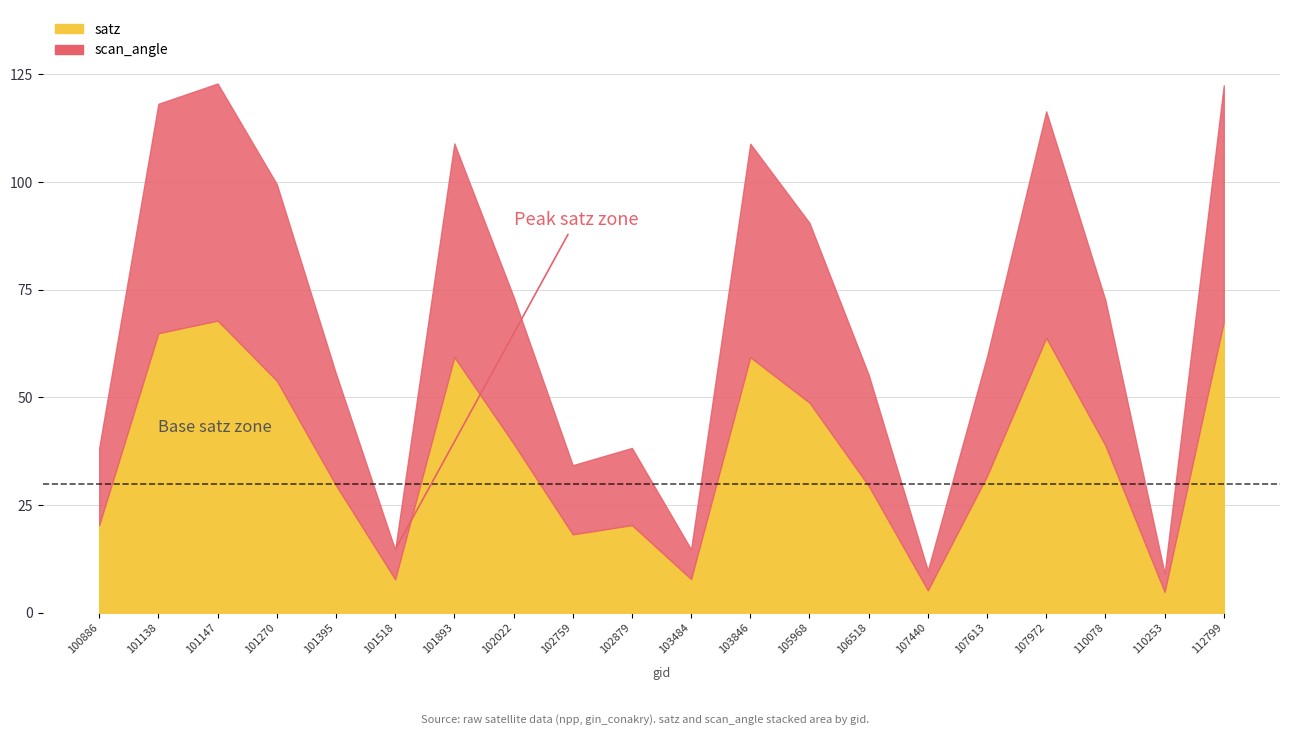

Which has a higher value, 105968 or 101395?

105968